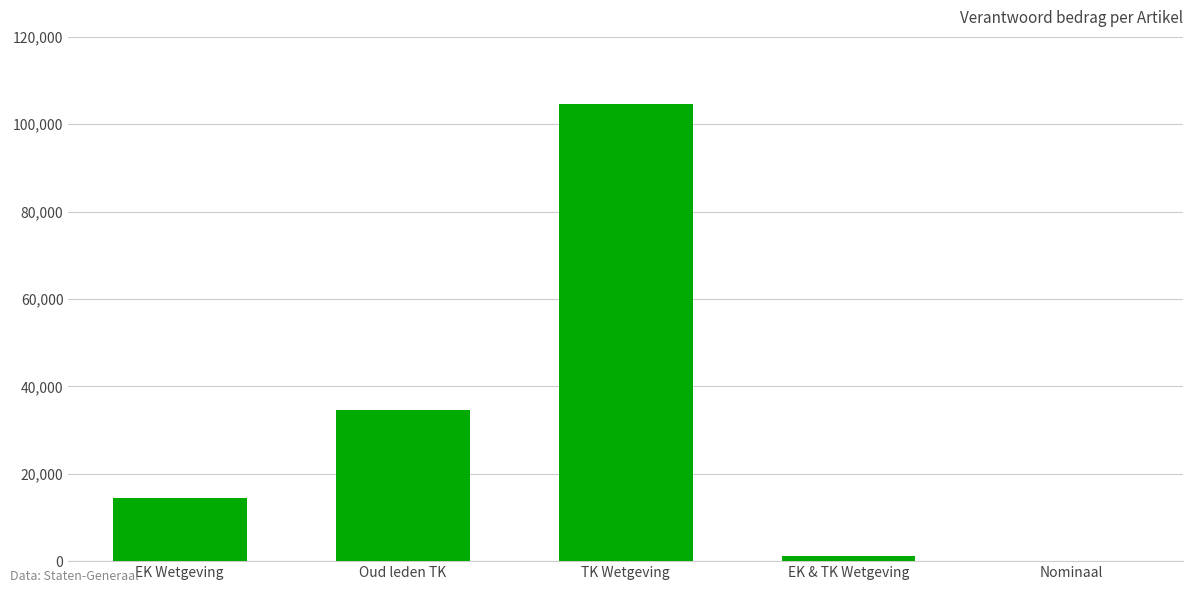

What is the change in value from EK Wetgeving to TK Wetgeving?

+90324